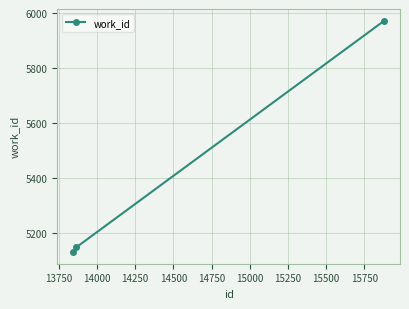

What is the difference between the maximum and minimum values?

844